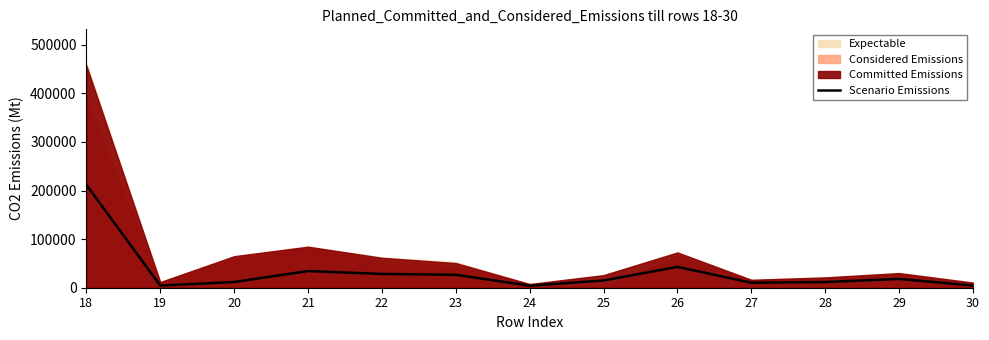

Which category has the highest value across all series?

18